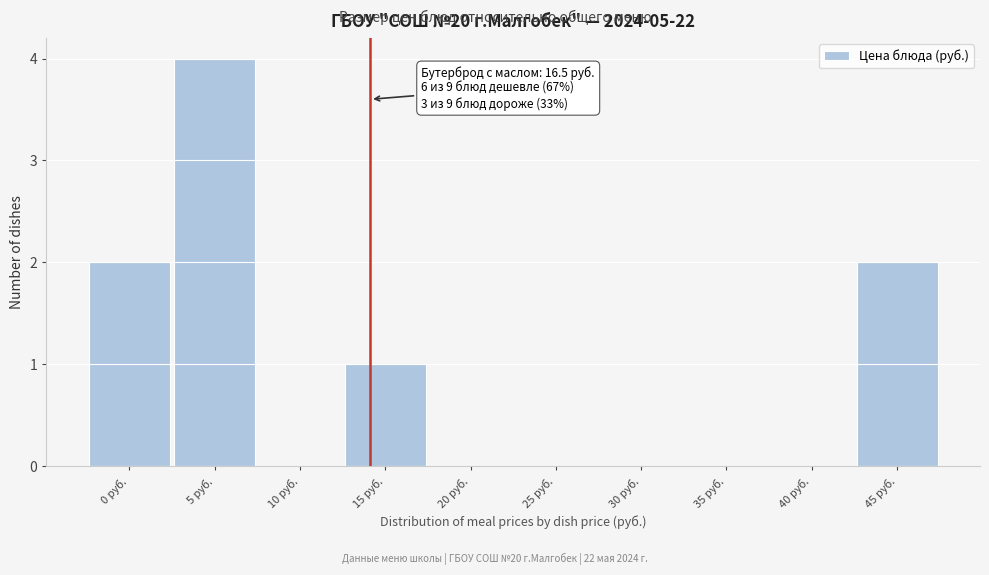

Reading right to left, what are all the values shown in this chart?

45 руб.=2	40 руб.=0	35 руб.=0	30 руб.=0	25 руб.=0	20 руб.=0	15 руб.=1	10 руб.=0	5 руб.=4	0 руб.=2